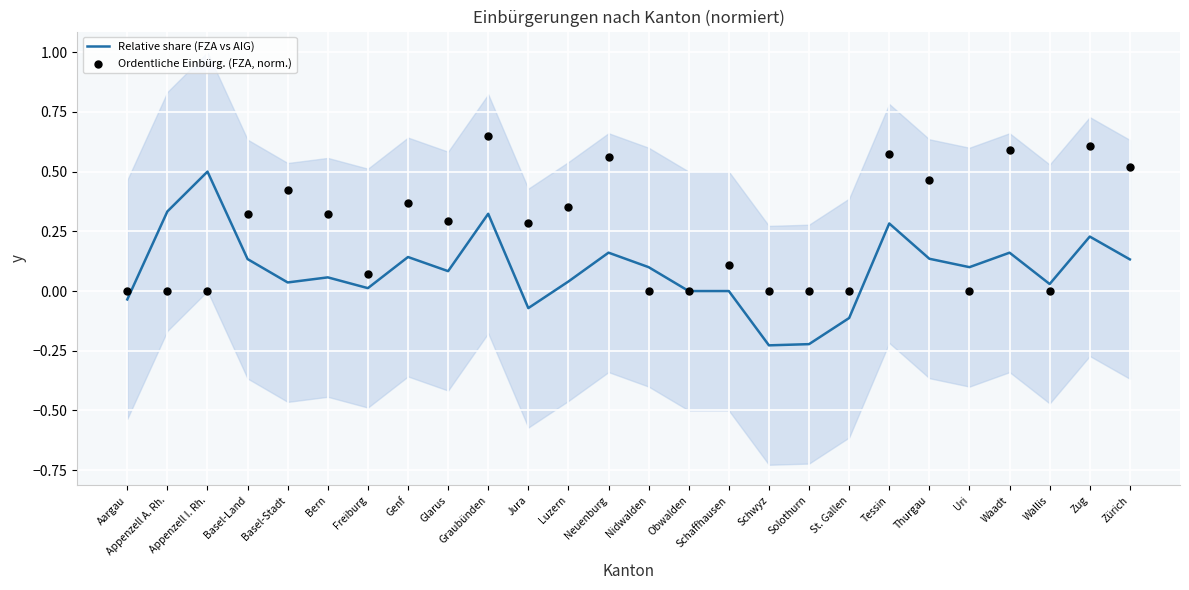

At which category is the sum across all series the highest?

Graubünden